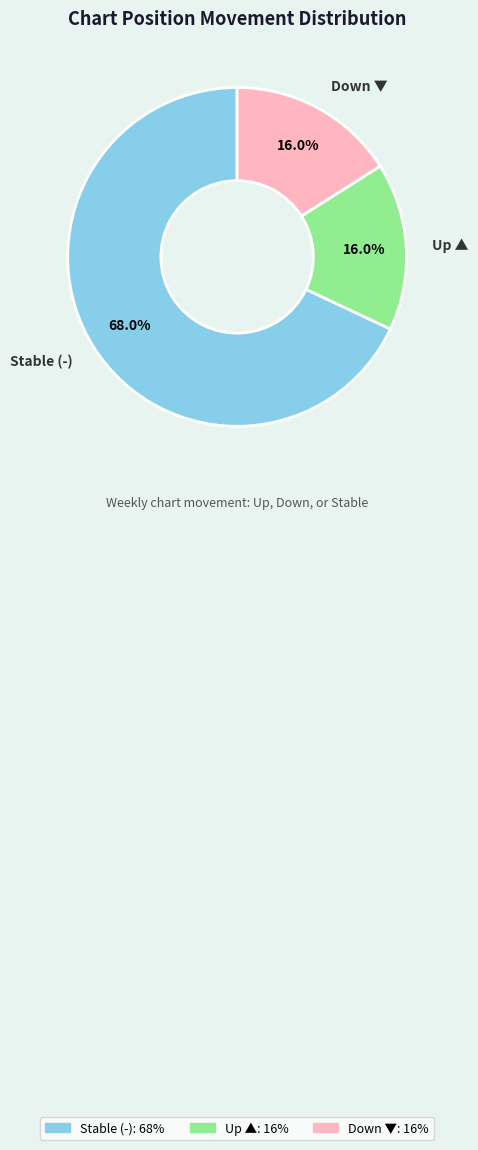

Which slice is the largest?

Stable (-)